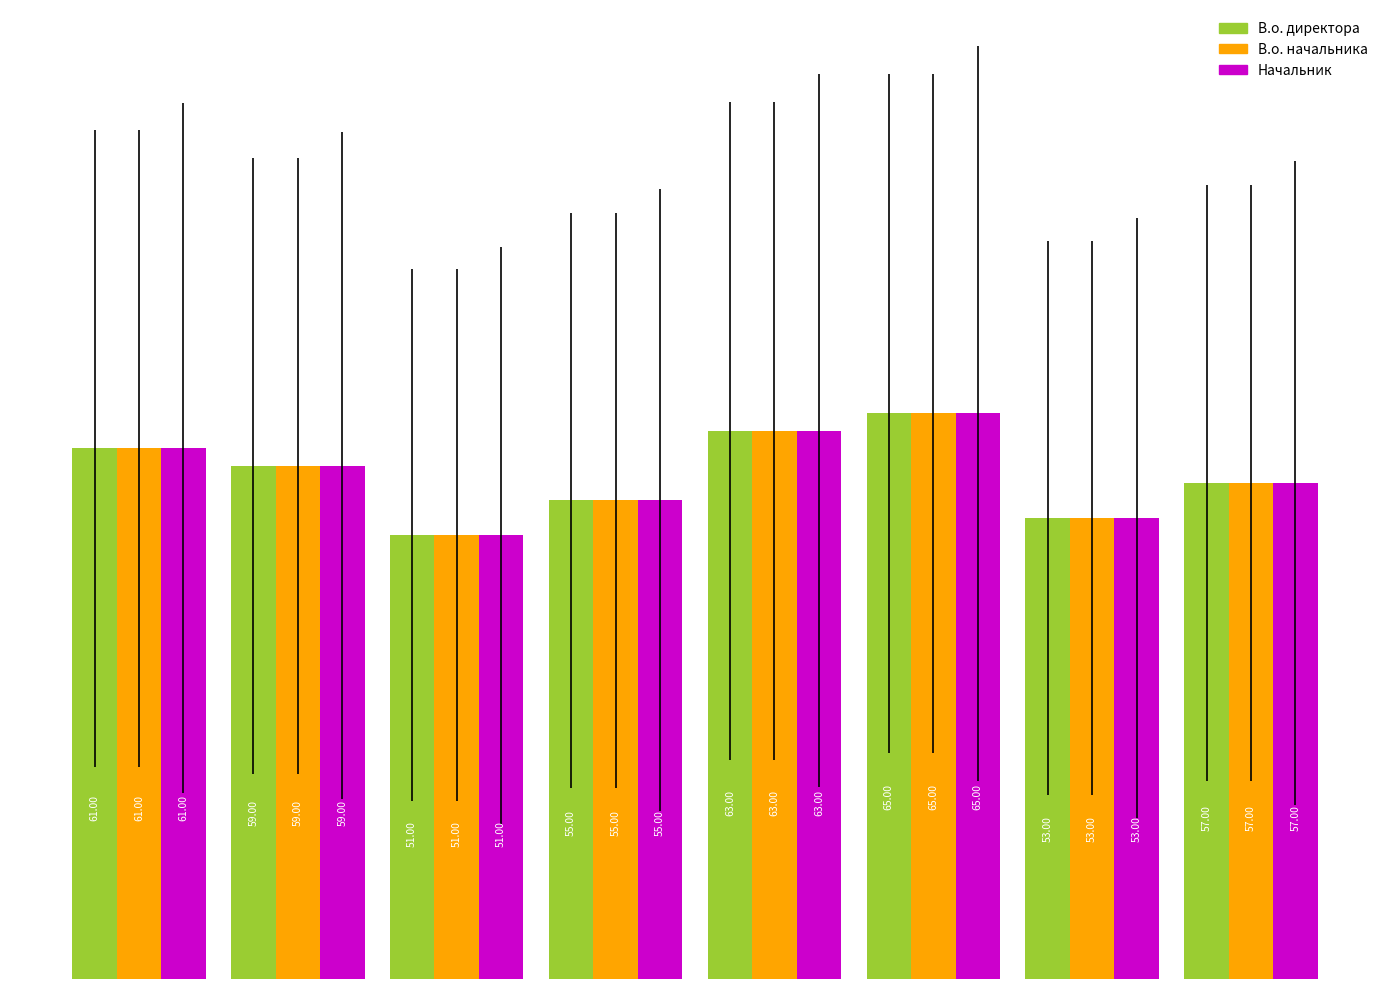

What is the highest value of the В.о. директора series?

65